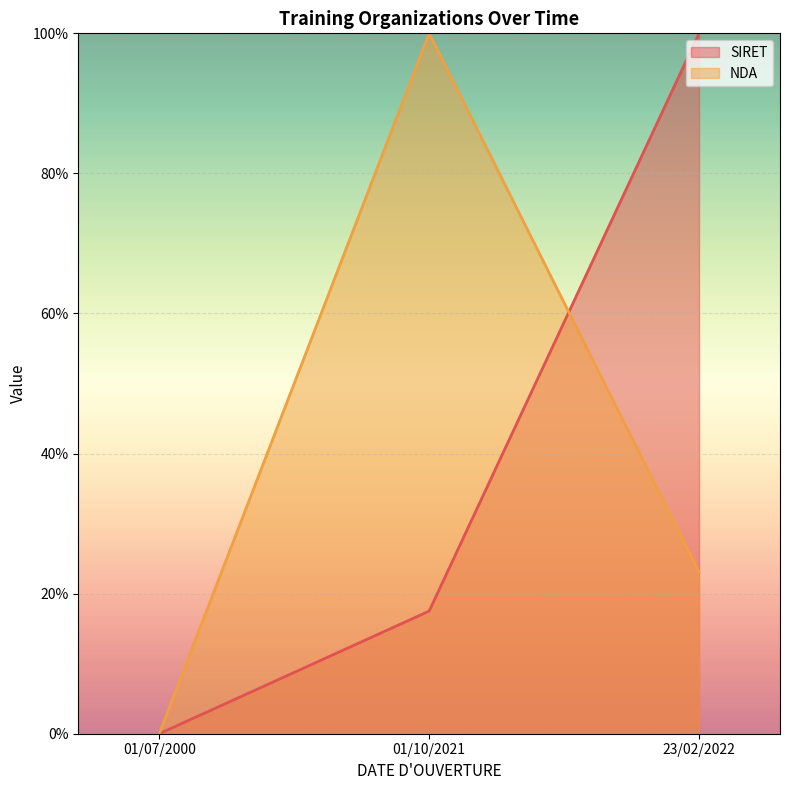

At how many categories does at least one series exceed 41?

2